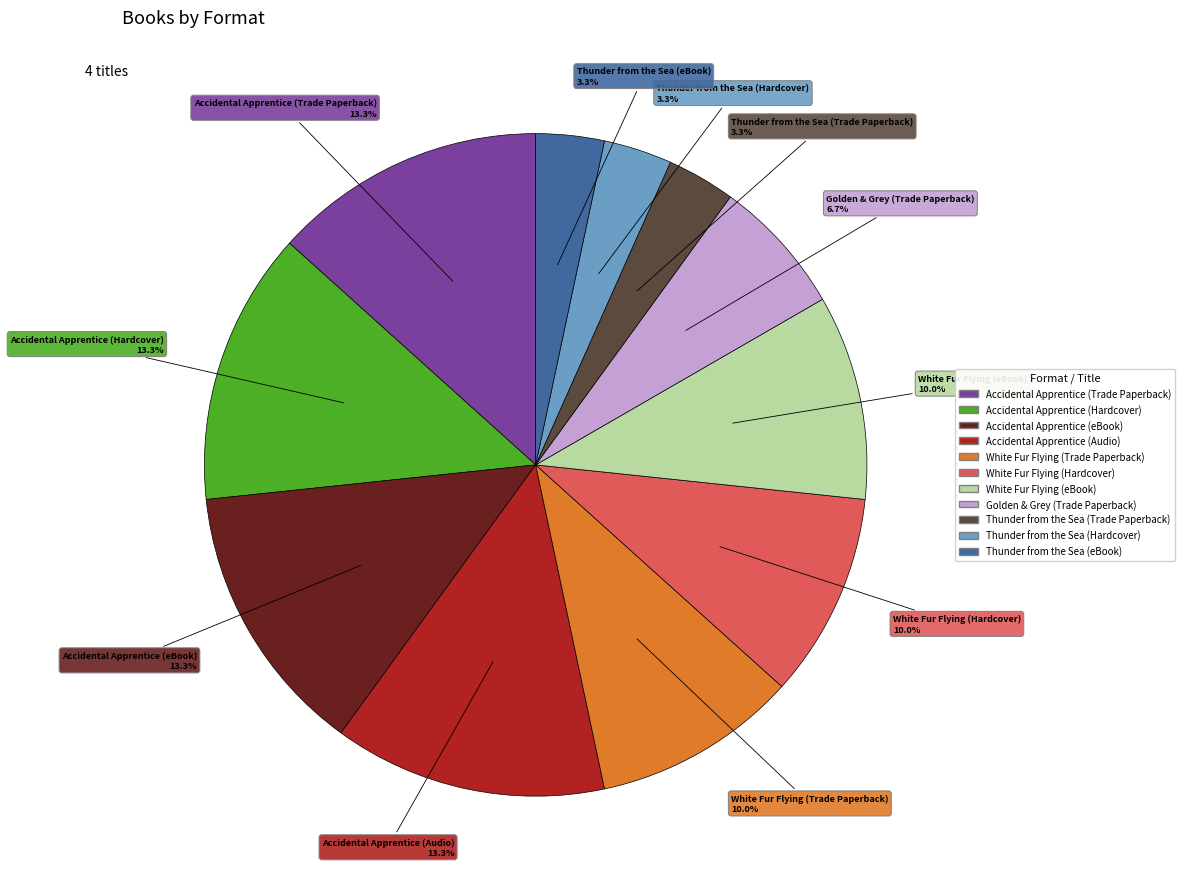

Is it true that White Fur Flying (Trade Paperback) is 18% of the pie?

False